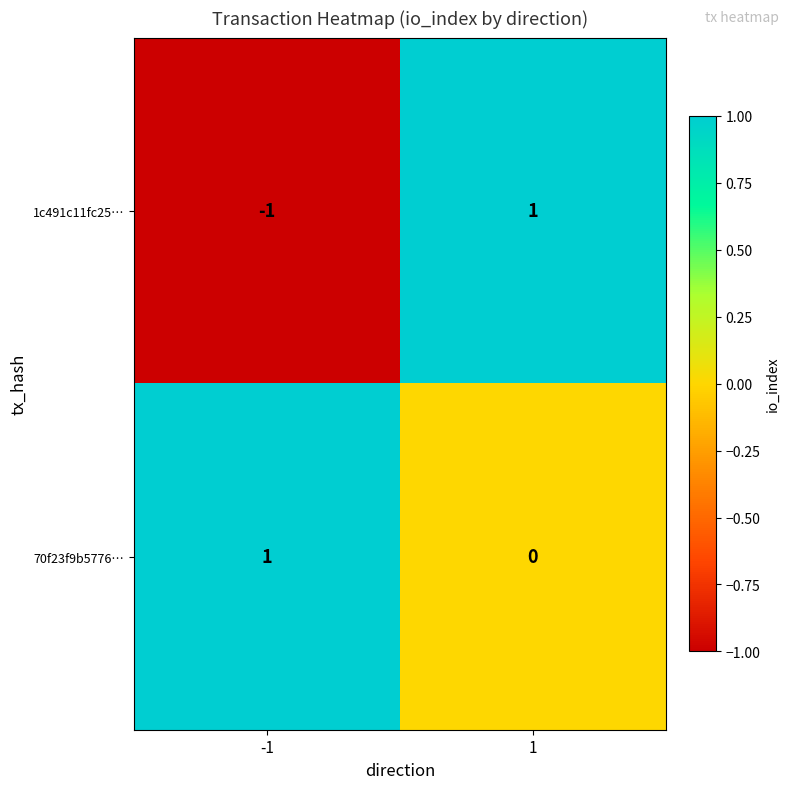

At how many categories does at least one series exceed 0?

2